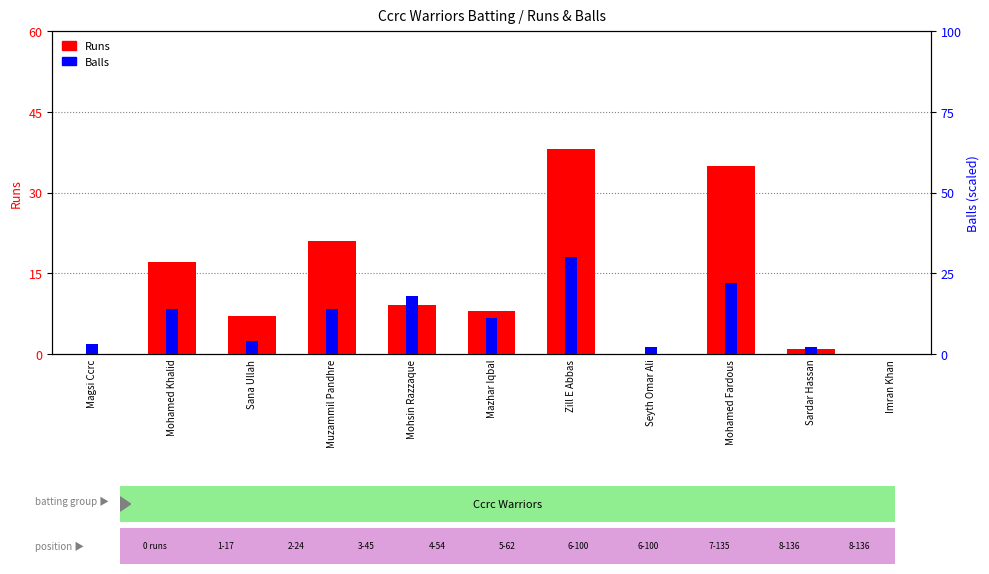

What is the highest value of the Balls series?

30